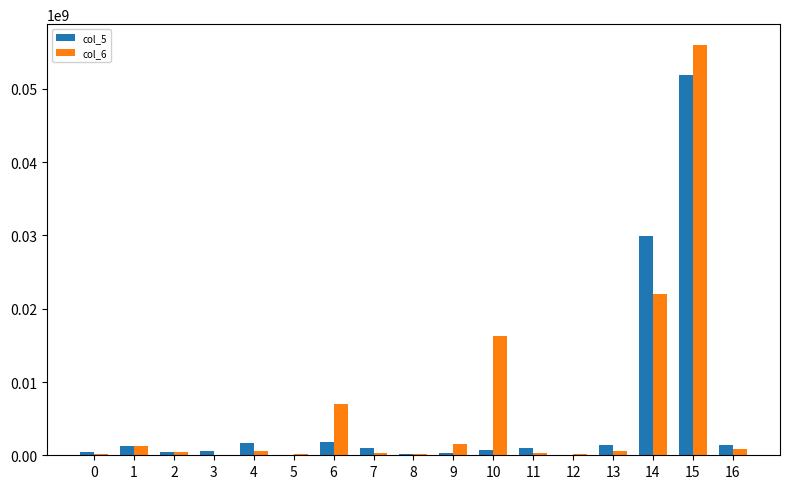

What is the maximum value shown in the chart?

56039661.4